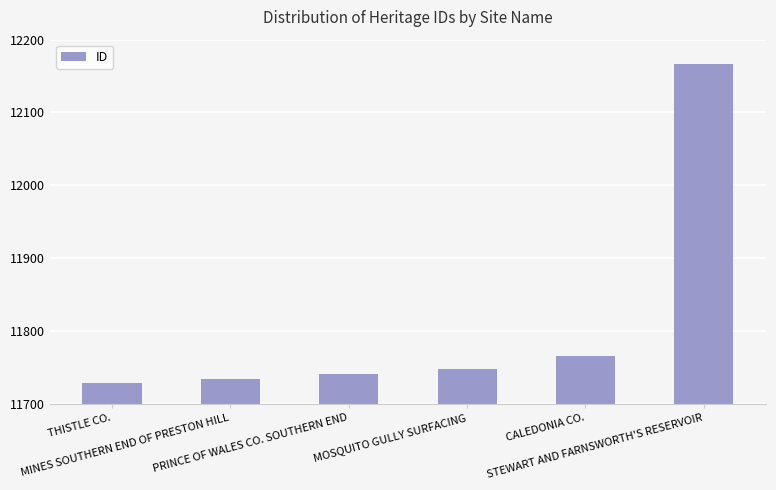

Where is the data nearest to the value 11948?

CALEDONIA CO.